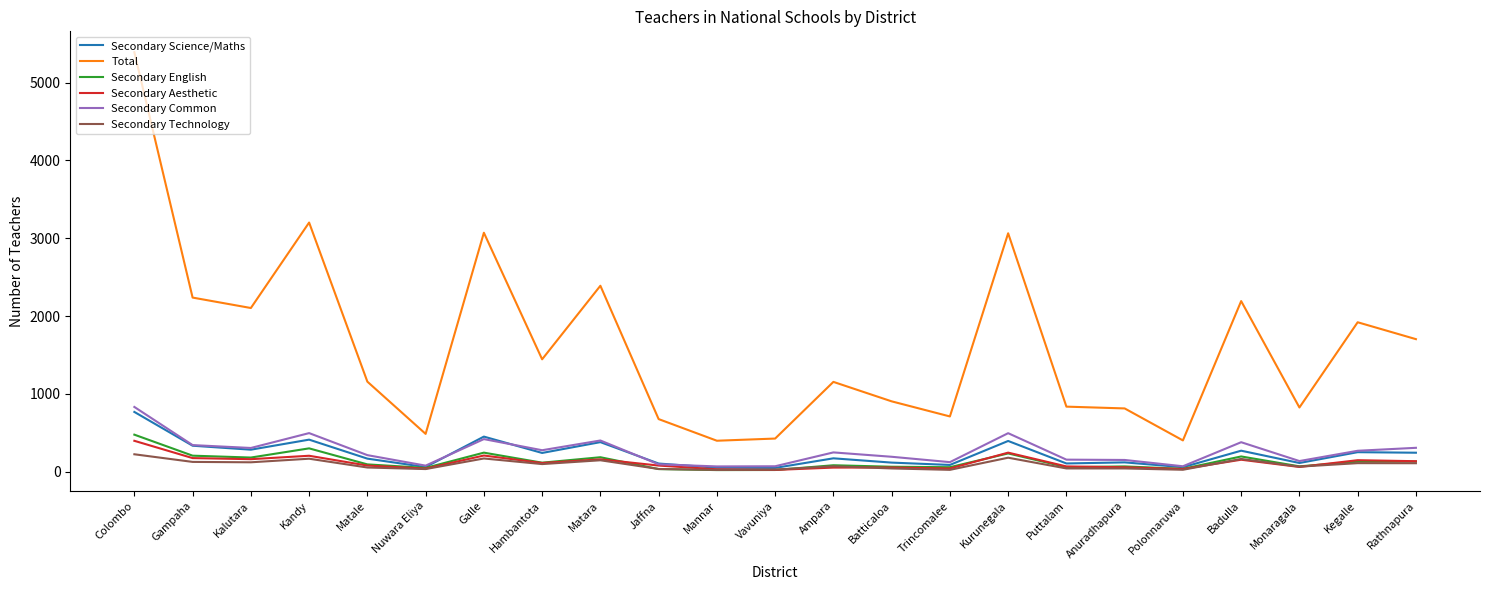

At which label is Total closest to 2894?

Kurunegala